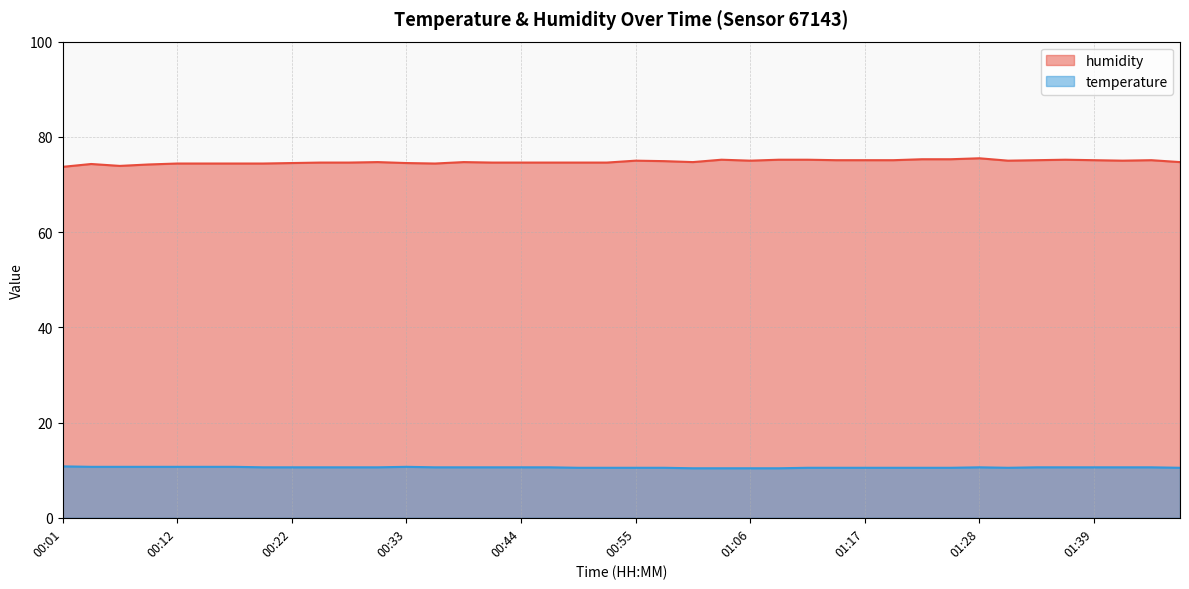

True or false: humidity has a value of 75.2 at 01:04.

True